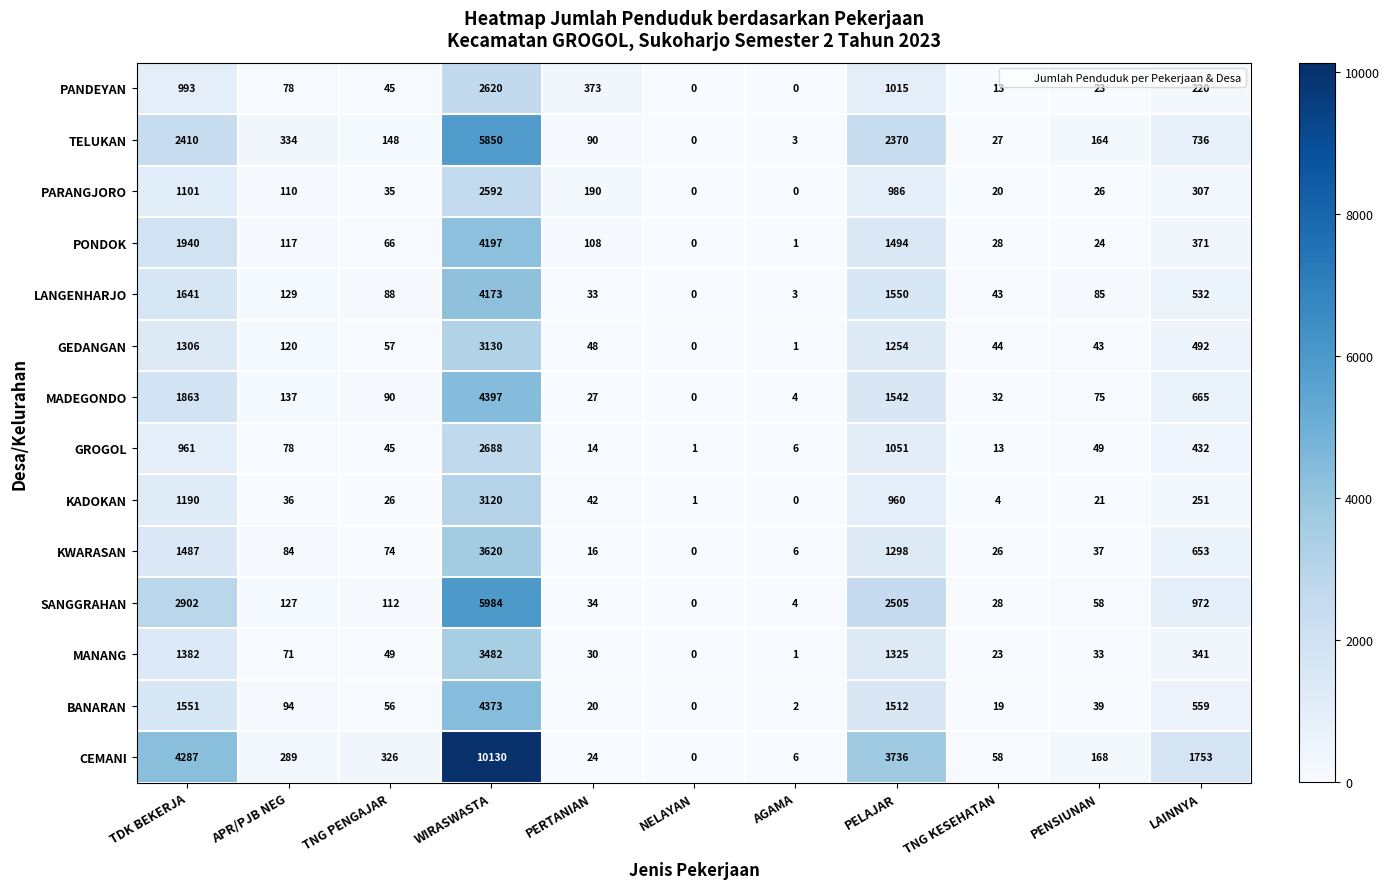

What is the average value of the KADOKAN series?

514